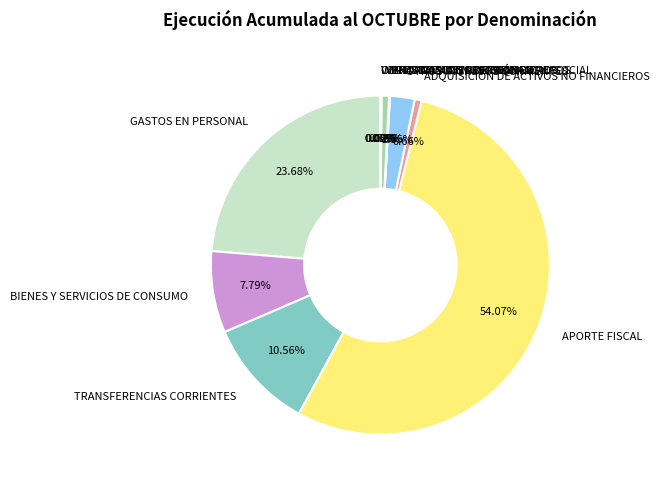

Does any single category account for the majority?

Yes